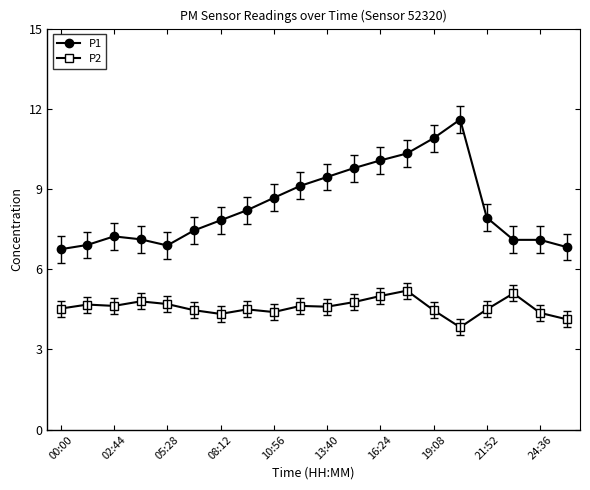

What is the value of the P2 point at the 6th from the left?

4.5